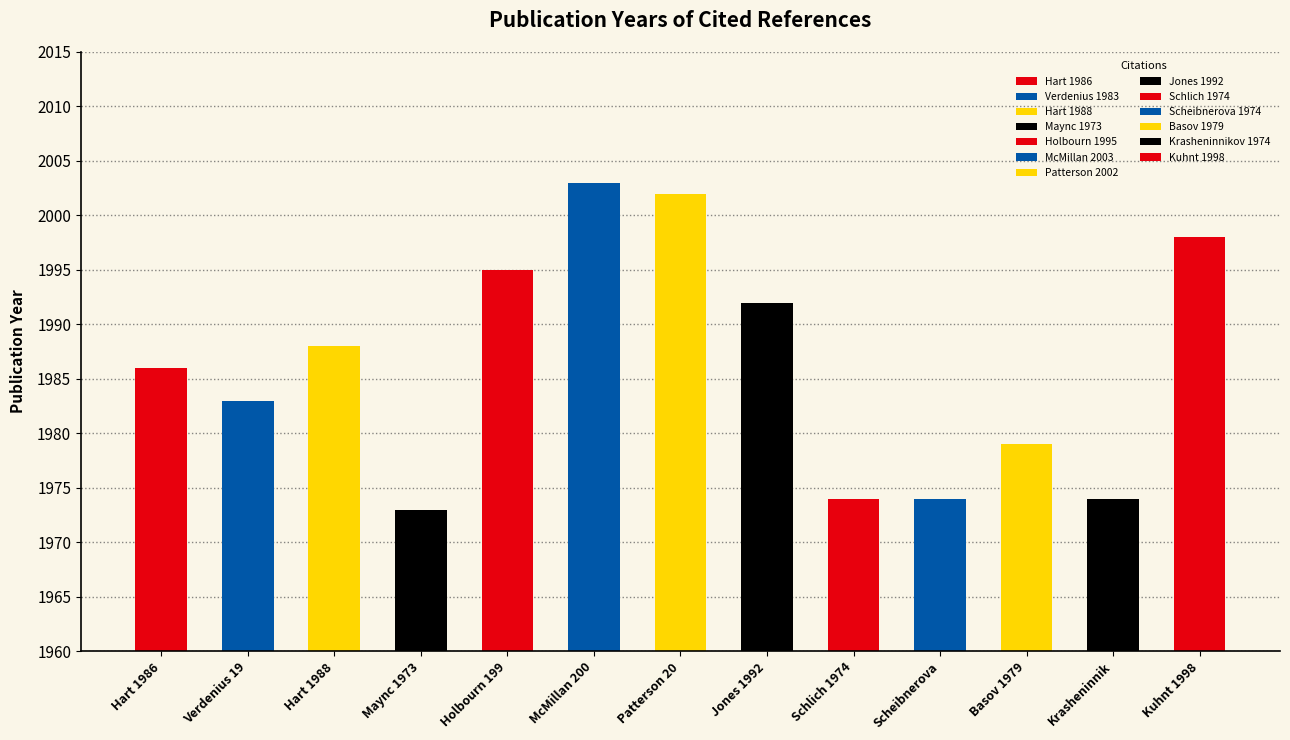

What is the greatest value displayed?

2003